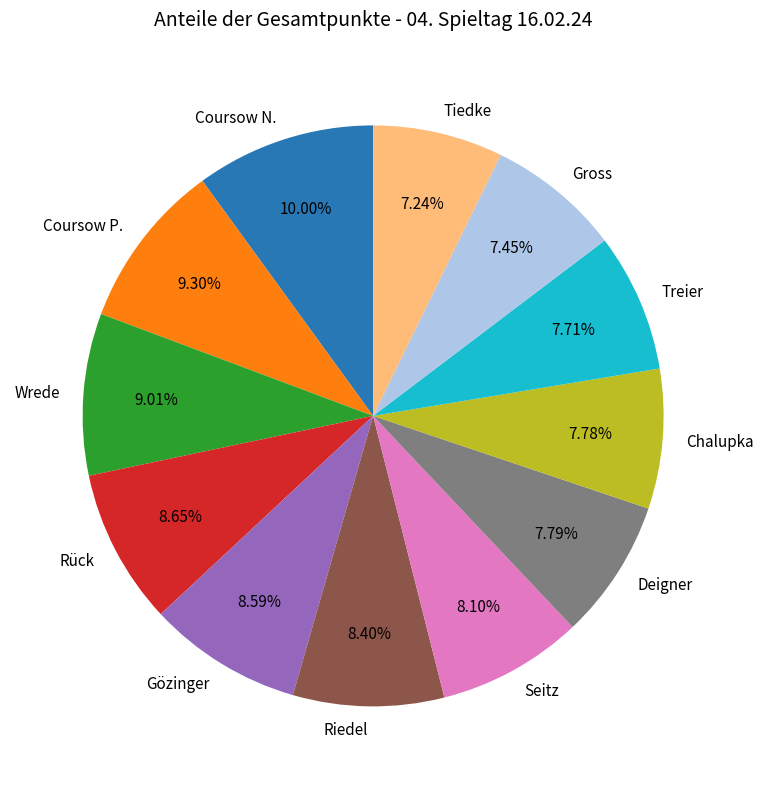

Approximately how many times larger is the value at Tiedke compared to Seitz?

0.9